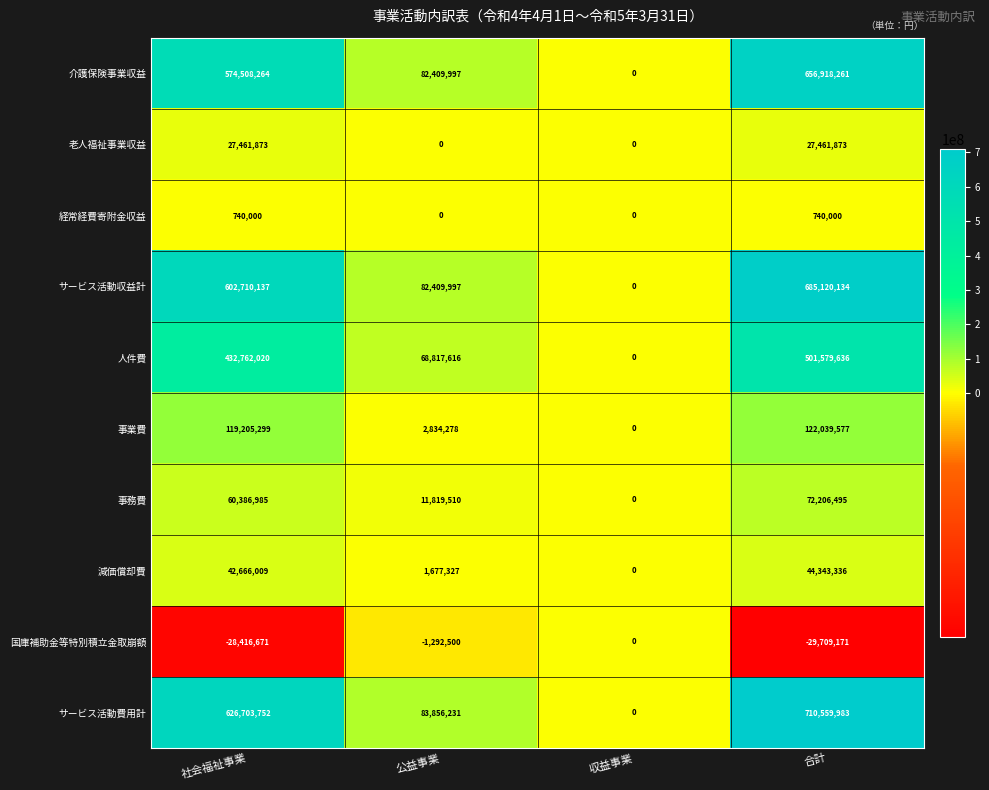

How many positive values does the 事務費 series have?

3